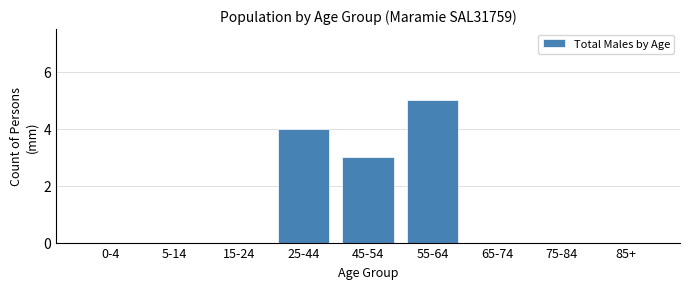

Reading right to left, list all the values displayed in this chart.

85+=0	75-84=0	65-74=0	55-64=5	45-54=3	25-44=4	15-24=0	5-14=0	0-4=0